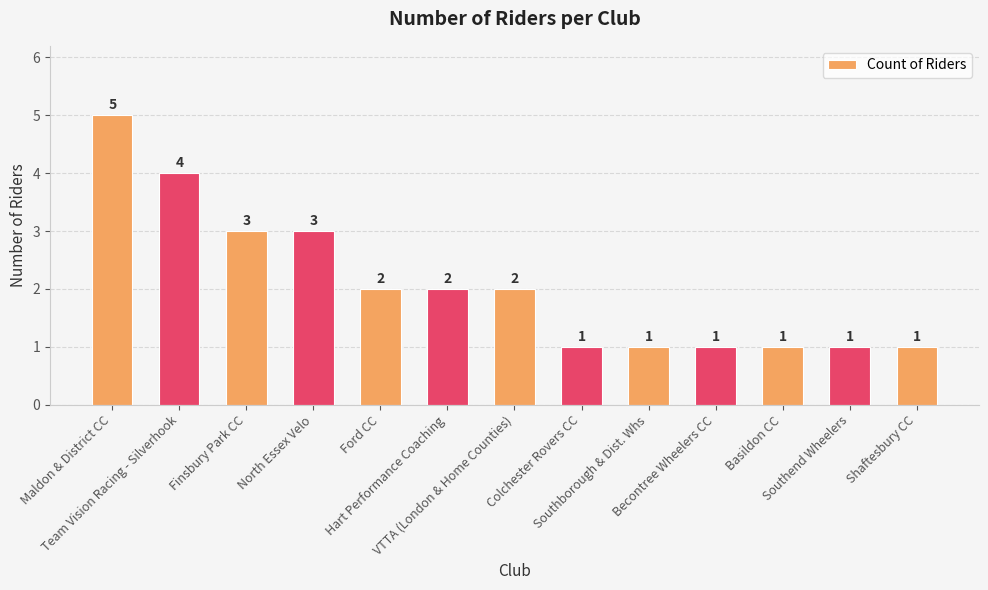

What is the smallest value displayed?

1